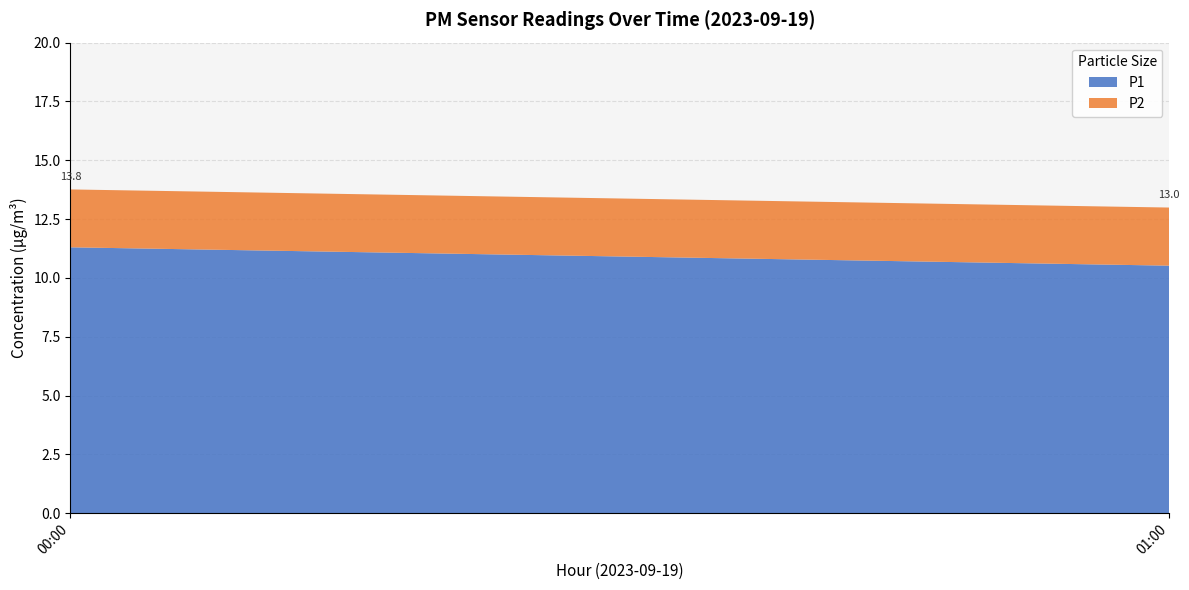

Reading left to right, what are the values for P1?

11.3	10.5